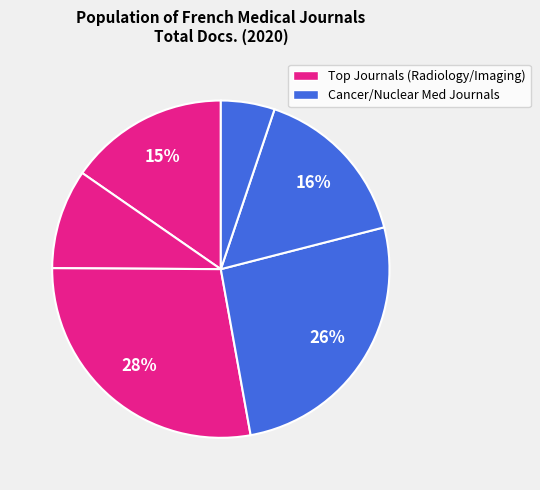

Count the number of slices in the pie.

6